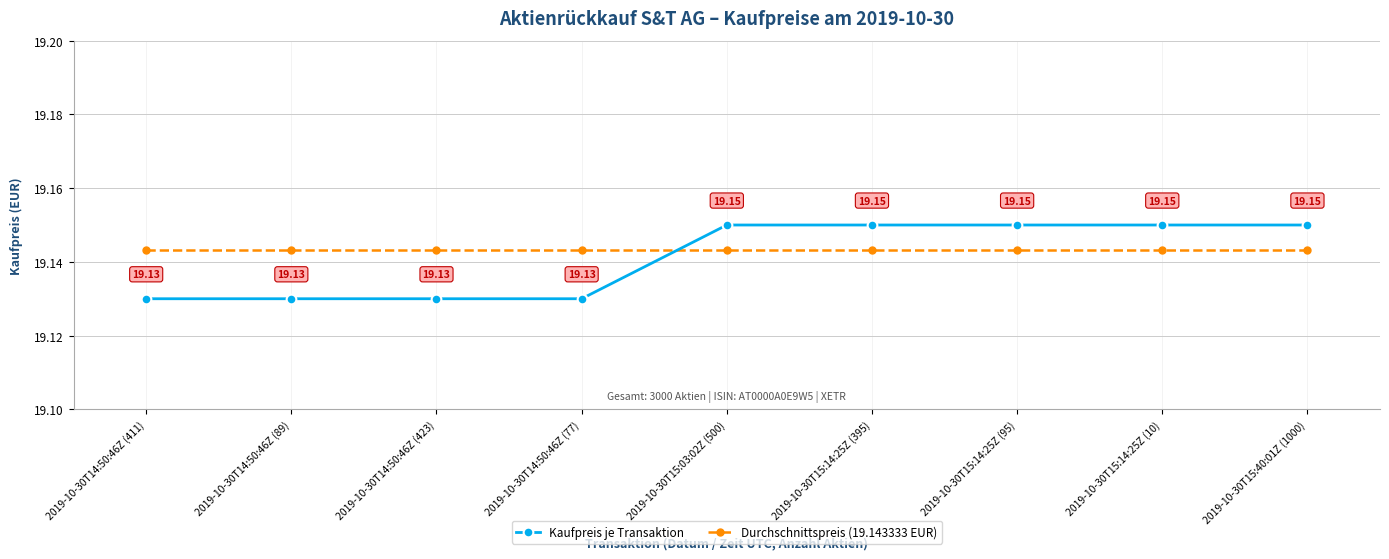

After their last crossing, which series has the higher values: Durchschnittspreis (19.143333 EUR) or Kaufpreis je Transaktion?

Kaufpreis je Transaktion